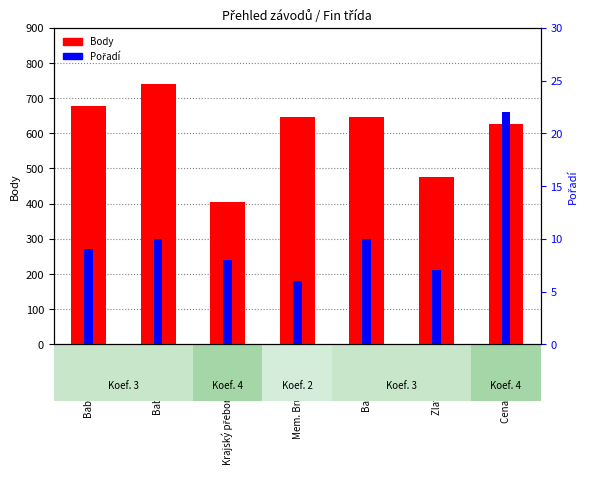

The Body series shows 316 at Zlatá sekyrka. True or false?

False